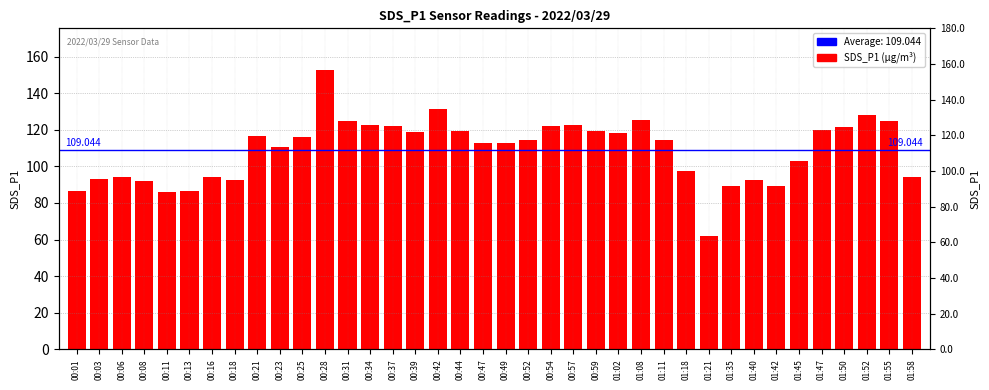

What is the value of the 2nd bar from the left?

93.2